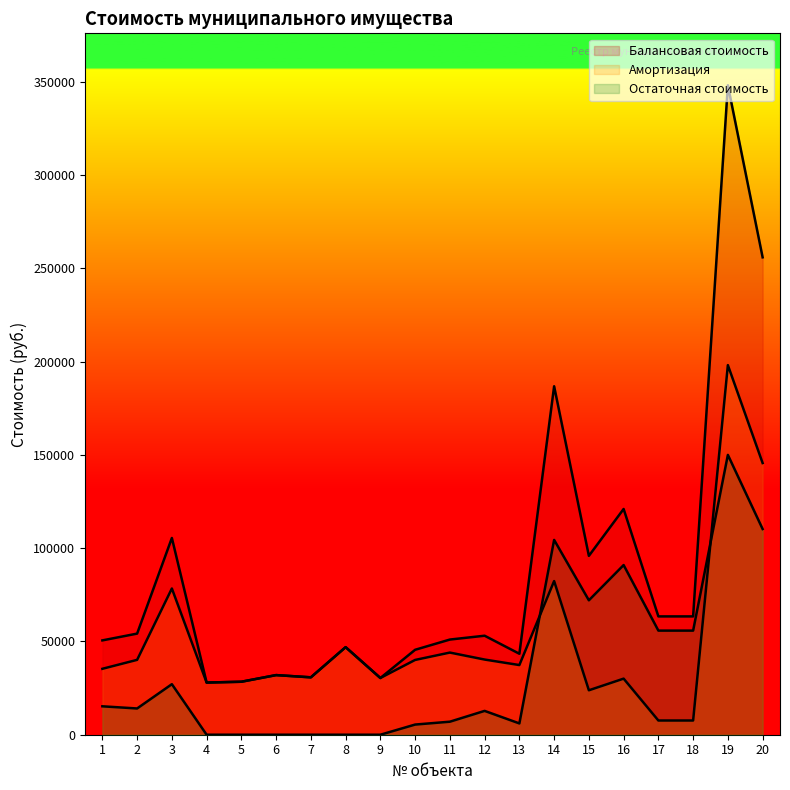

Rank the categories by Балансовая стоимость value from lowest to highest.

4, 5, 9, 7, 6, 13, 10, 8, 1, 11, 12, 2, 17, 18, 15, 3, 16, 14, 20, 19